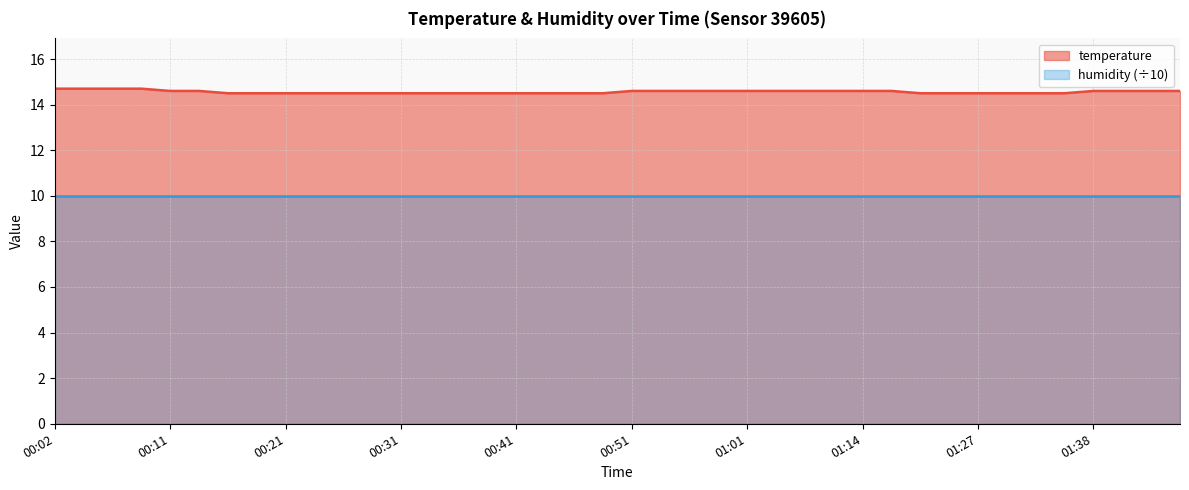

What is the ratio of the value at 00:16 to the value at 00:38?

1.0